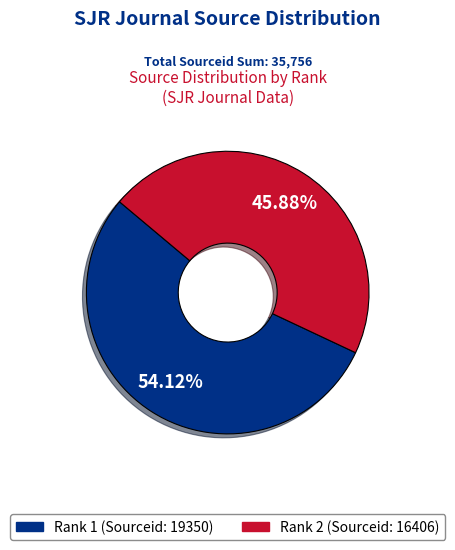

How many slices are in this pie chart?

2